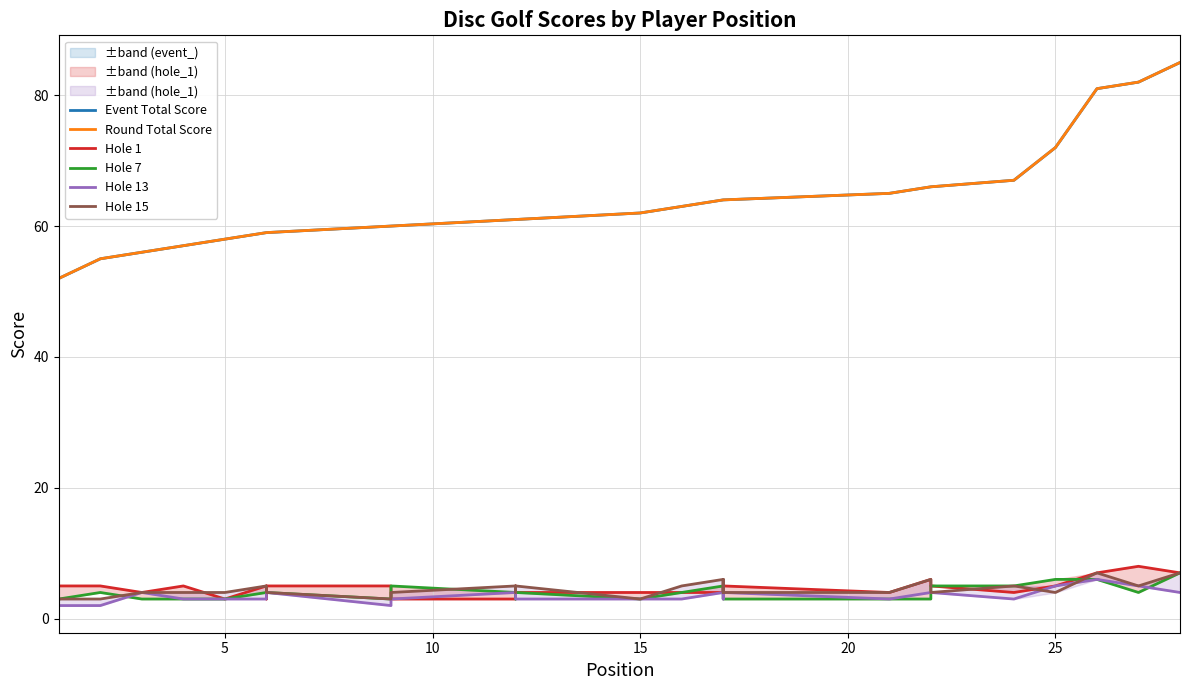

How many data points in Hole 15 are less than 4?

4